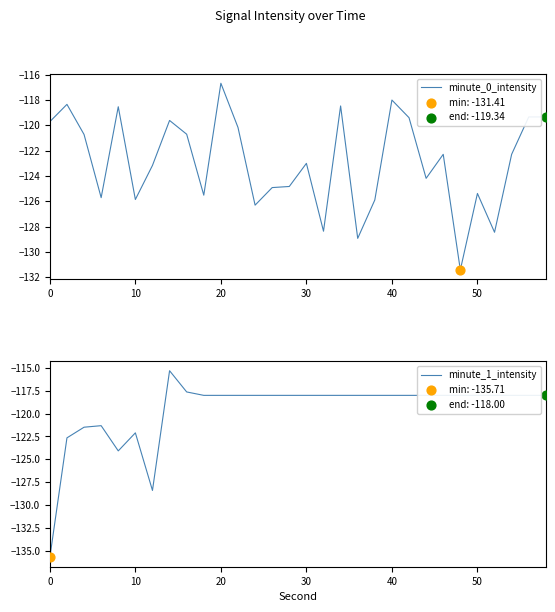

What are all the series names shown in the legend?

minute_0_intensity, minute_1_intensity